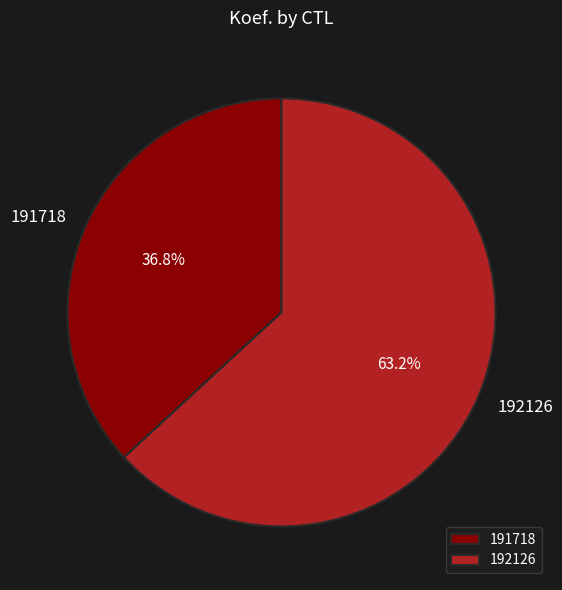

Is it true that 192126 is 63% of the pie?

True